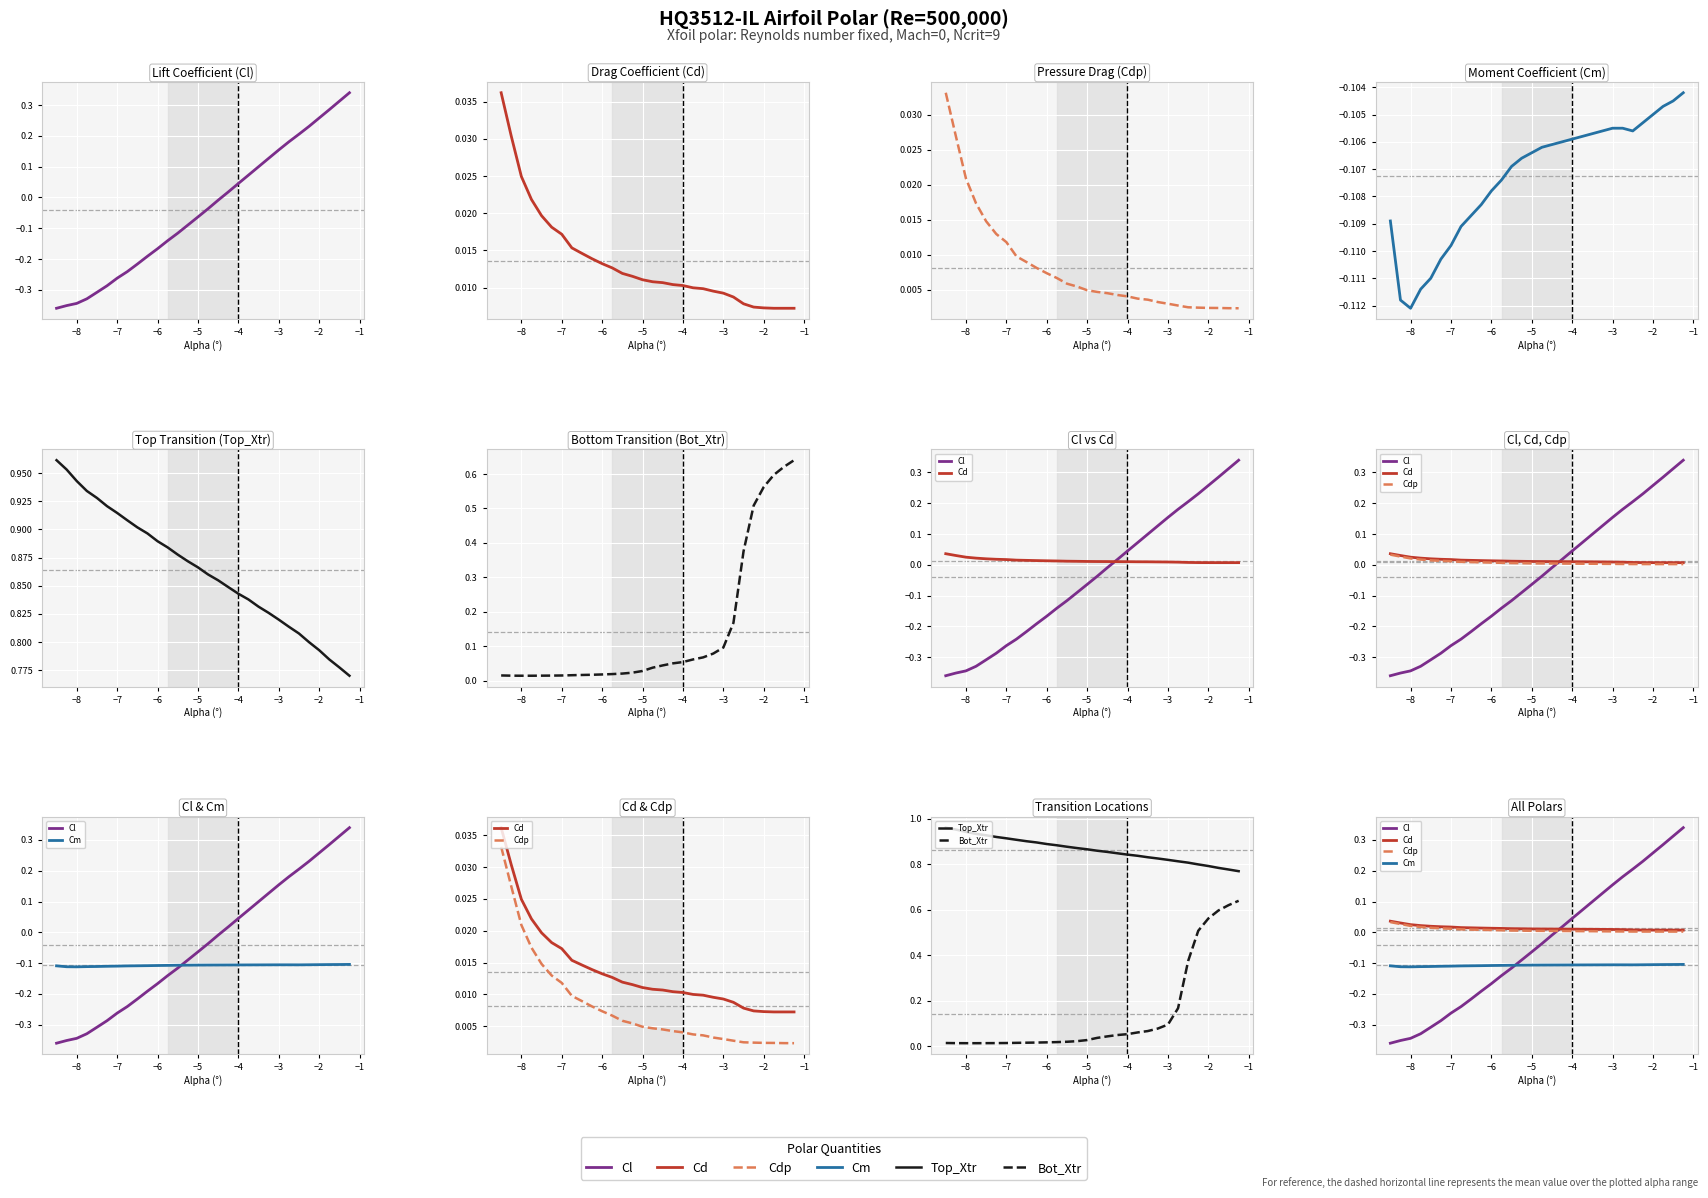

True or false: Cl and Cd intersect in this chart.

True